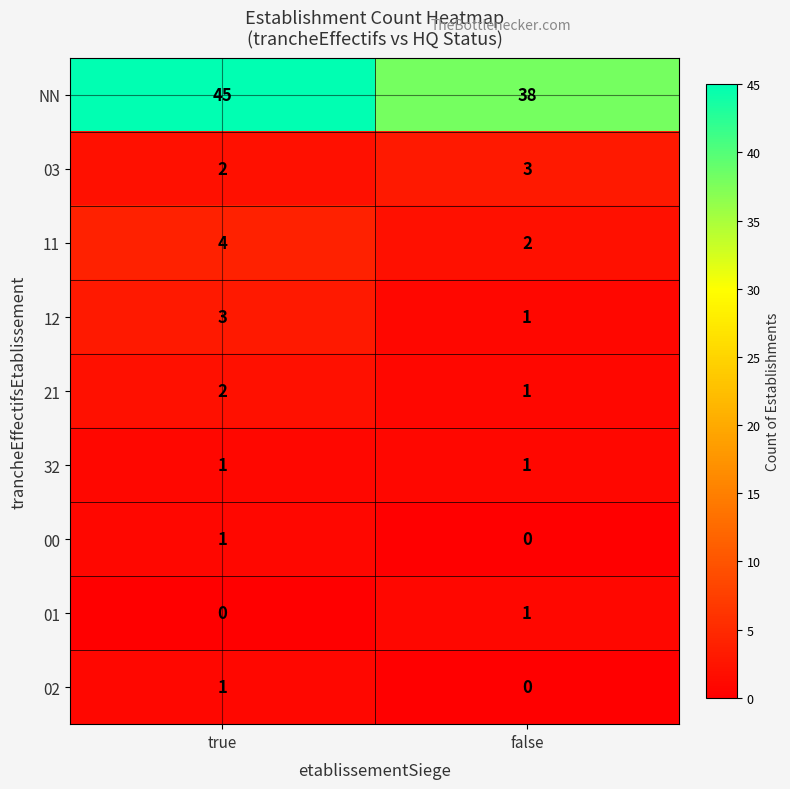

List the labels in order of 01 value, largest first.

false, true